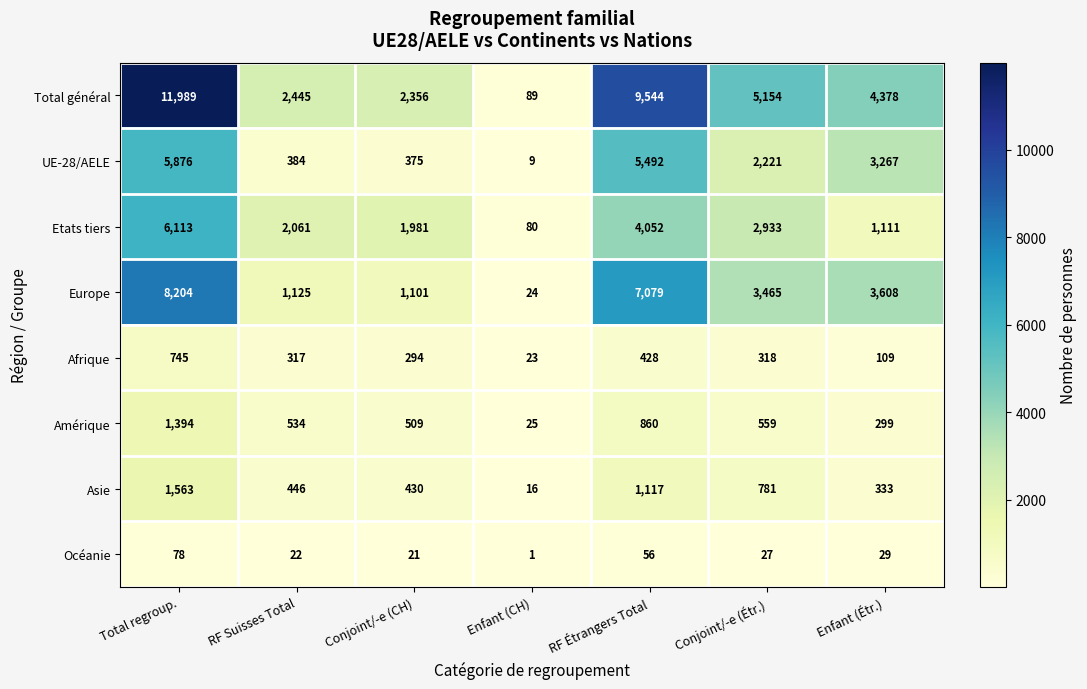

How many data points does each series have?

7